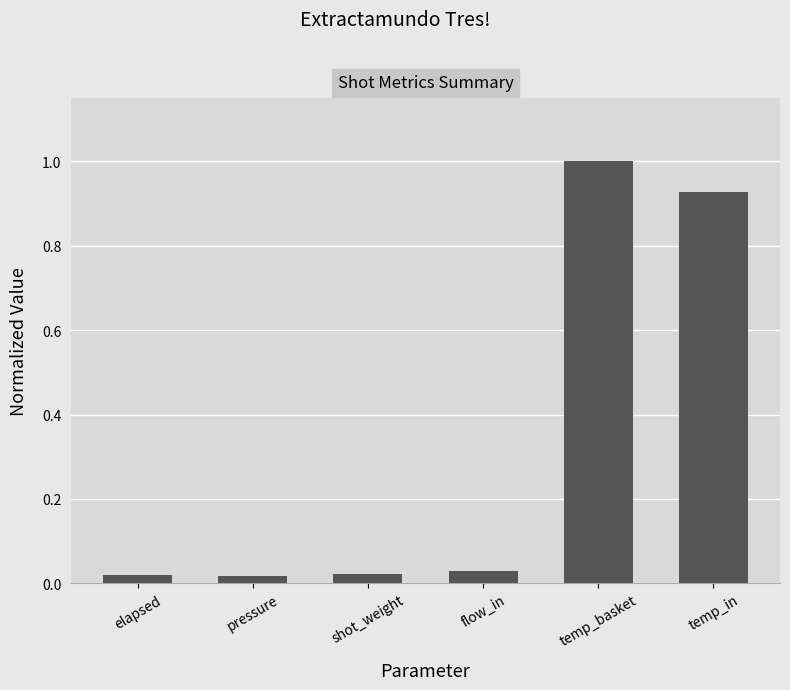

What is the sum of all values?

2.0